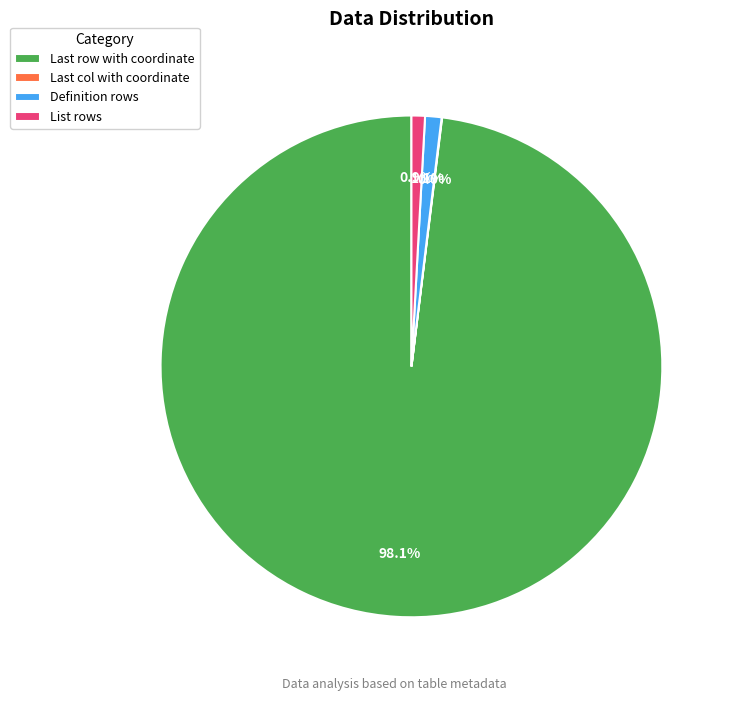

Is it true that Definition rows is 1% of the pie?

True